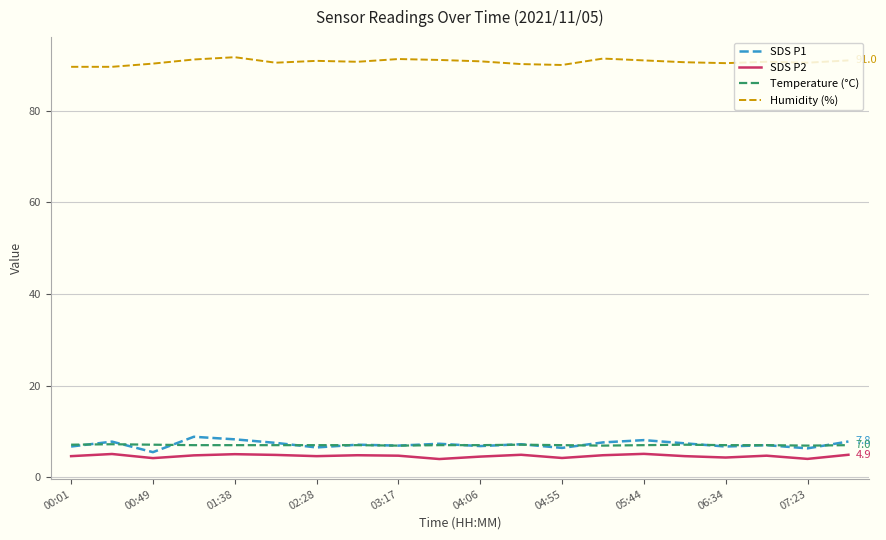

True or false: SDS P2 and Temperature (°C) intersect in this chart.

False